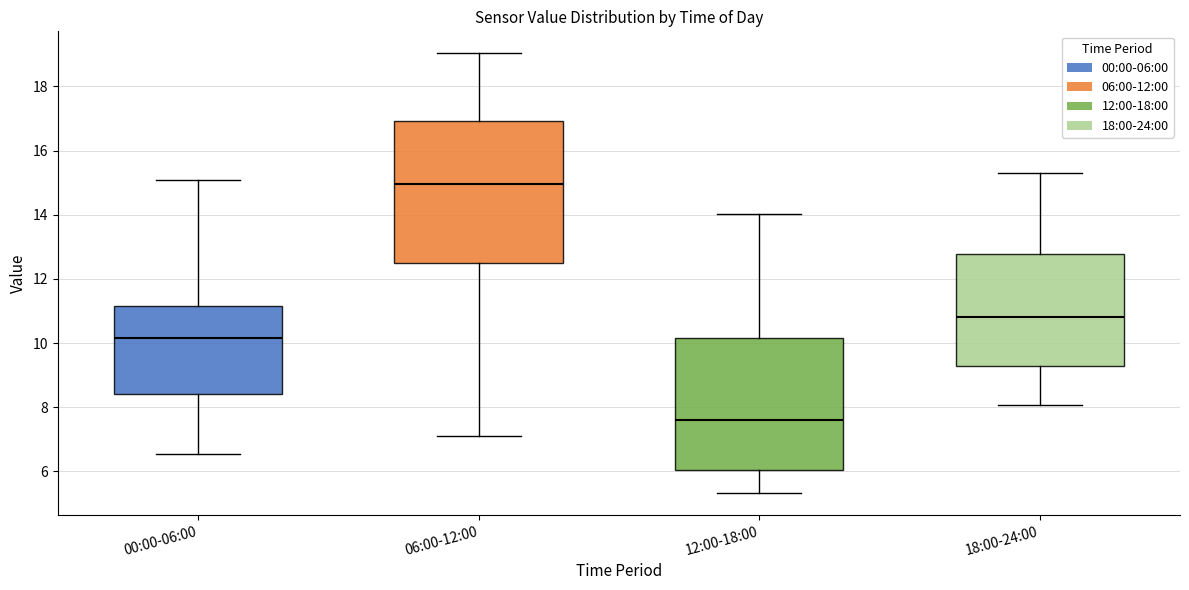

Reading left to right, transcribe this box plot: for each box, give where its median line is, the range the box spans, and where its two whiskers end, as read against the y-axis. The values are not printed on the chart, so give them approximately, as read against the axis.

00:00-06:00: median 10.2, box 8.4 to 11.2, whiskers 6.6 to 15.0
06:00-12:00: median 15.0, box 12.6 to 17.0, whiskers 7.2 to 19.0
12:00-18:00: median 7.6, box 6.0 to 10.2, whiskers 5.4 to 14.0
18:00-24:00: median 10.8, box 9.2 to 12.8, whiskers 8.0 to 15.4